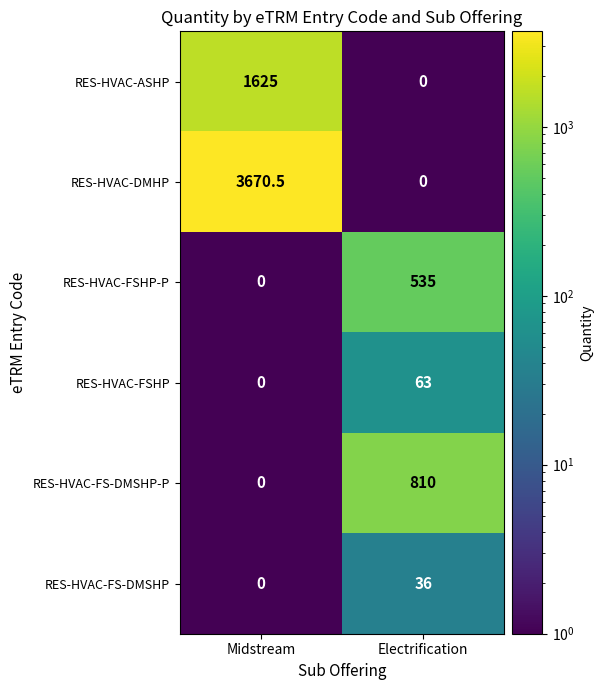

What is the difference between the RES-HVAC-FS-DMSHP-P values at Electrification and Midstream?

810.0